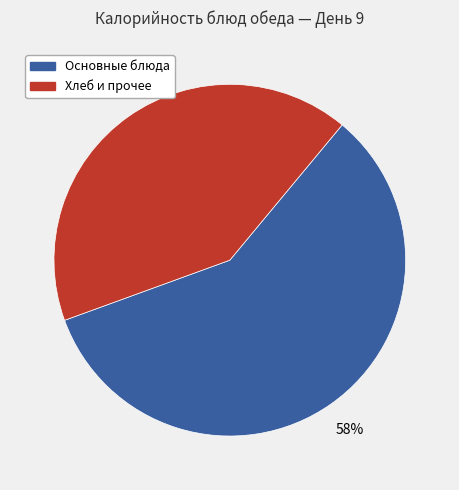

Is there any slice that represents more than half of the pie?

Yes